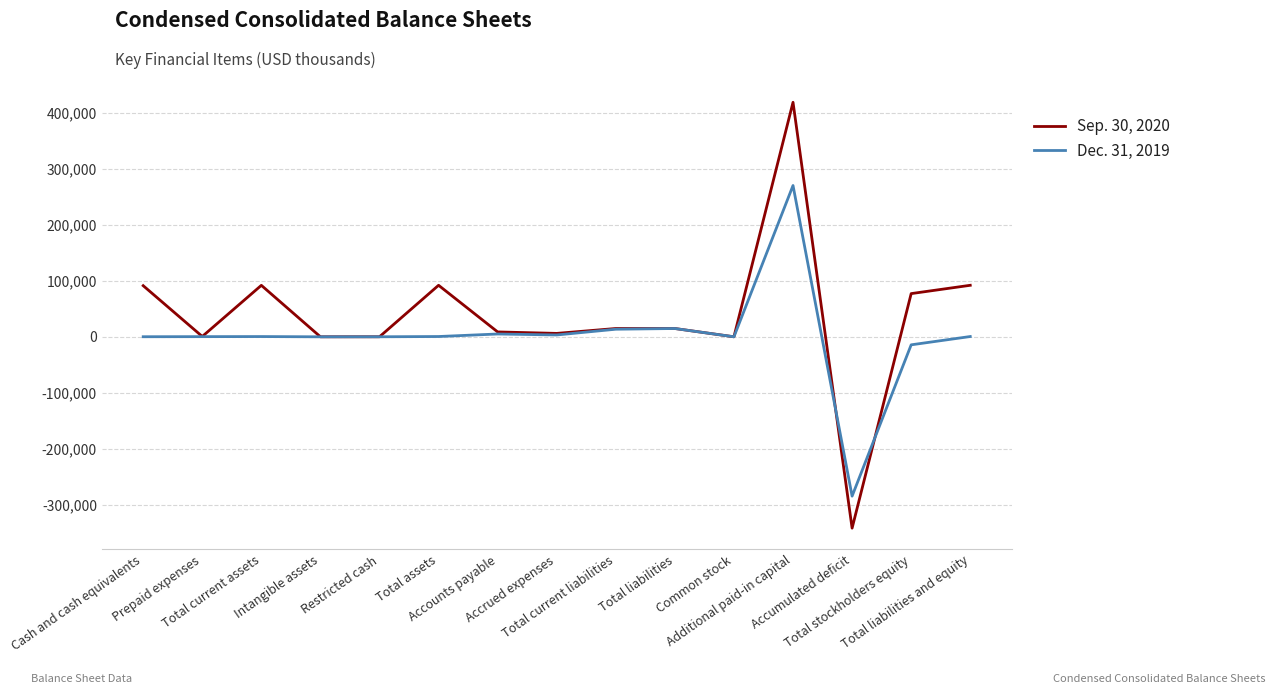

Which series has the largest total across all categories?

Sep. 30, 2020